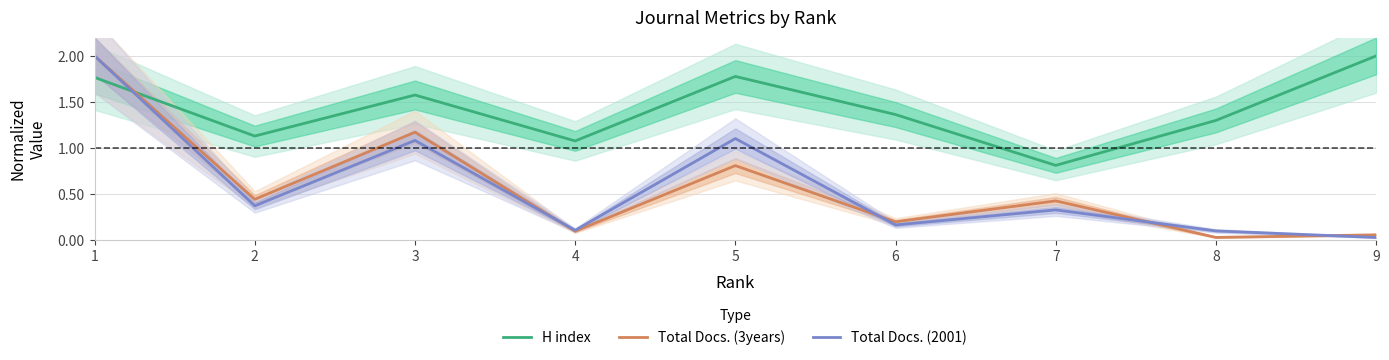

At which label is Total Docs. (3years) closest to 1?

3